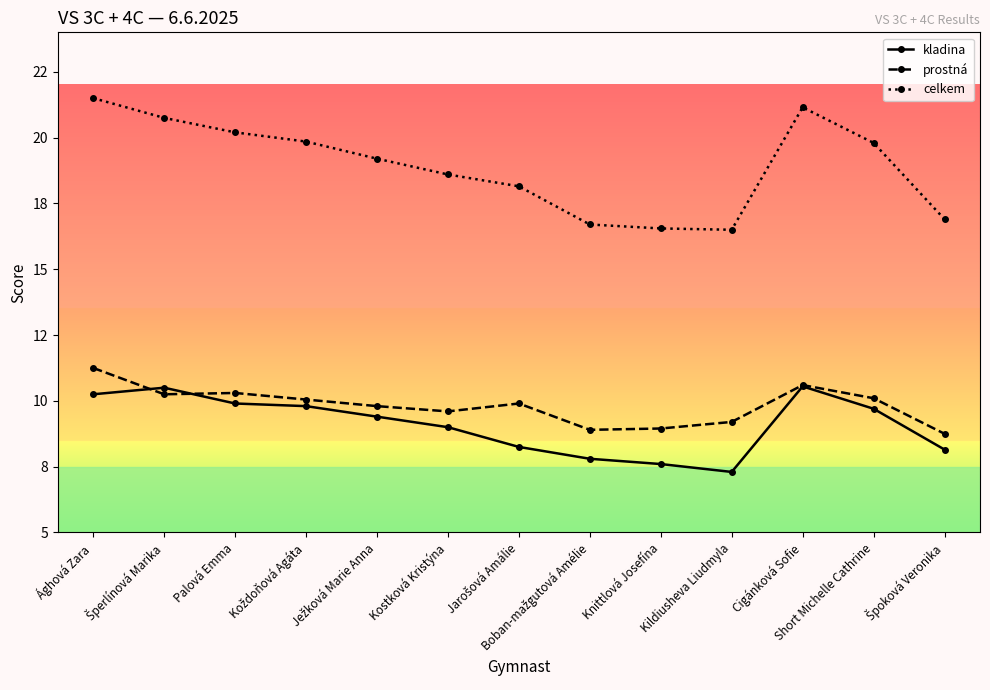

What is the label of the 5th point from the left?

Ježková Marie Anna